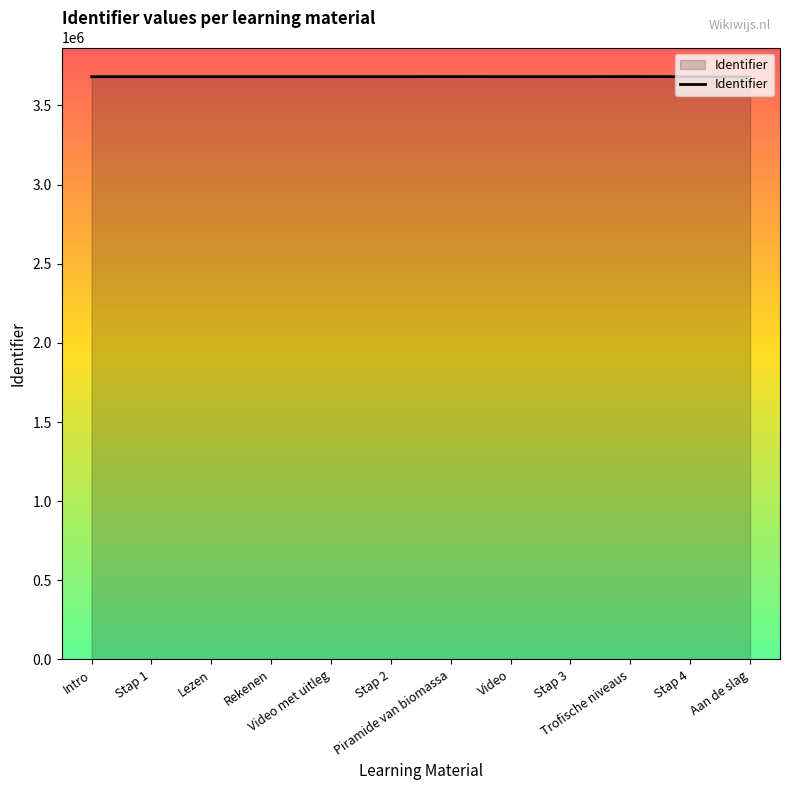

What is the maximum value shown in the chart?

3682071